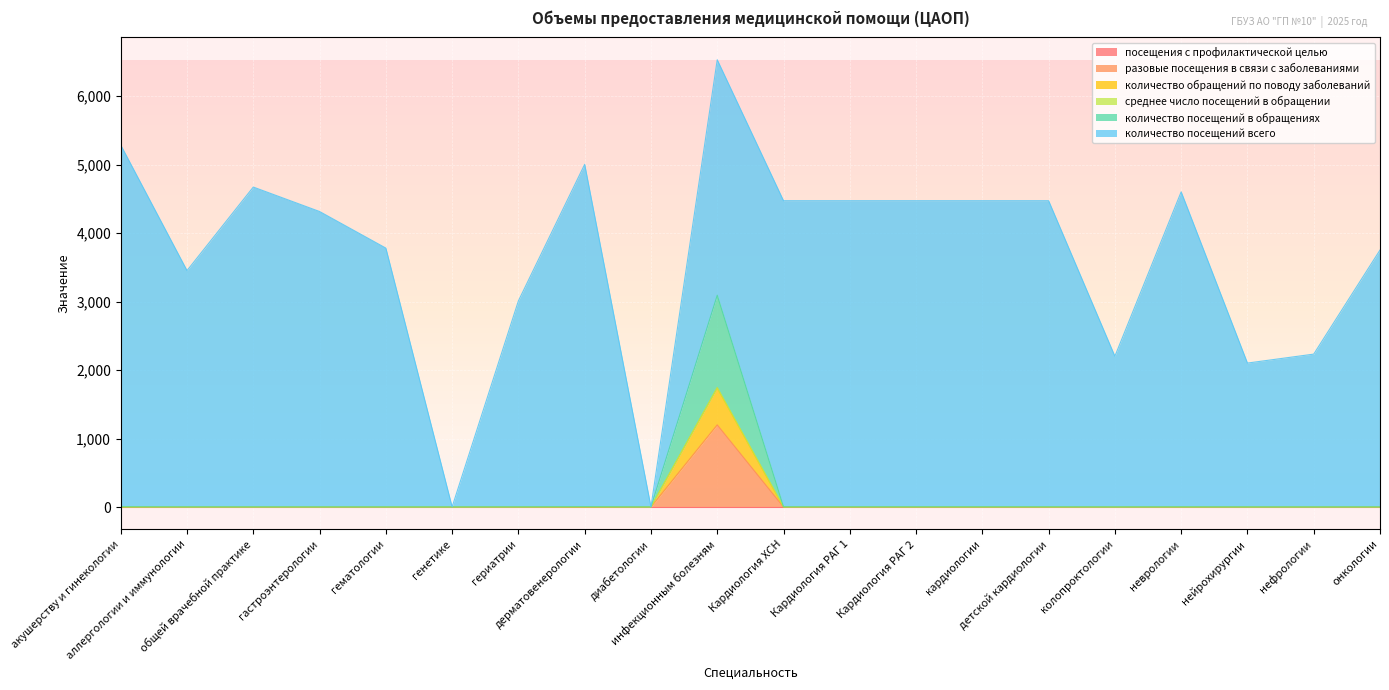

Which category has the lowest value in the разовые посещения в связи с заболеваниями series?

акушерству и гинекологии